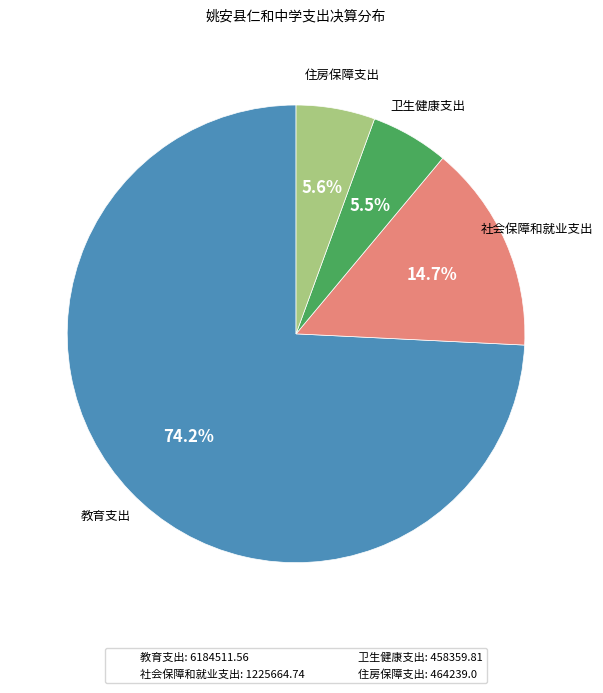

To the nearest percent, what is the average slice percentage?

25%